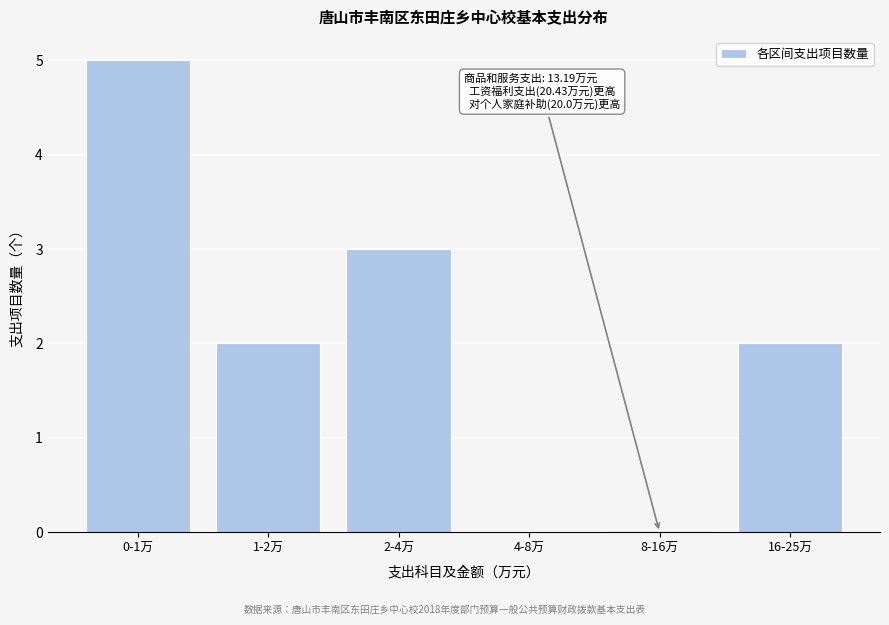

Reading right to left, extract all data points from this chart.

16-25万=2	8-16万=0	4-8万=0	2-4万=3	1-2万=2	0-1万=5